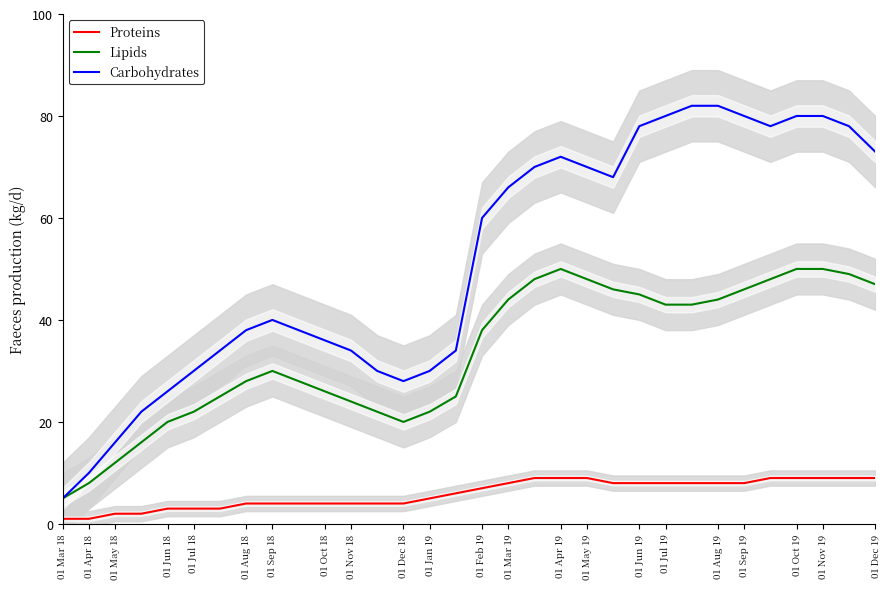

True or false: Carbohydrates and Lipids cross at least once.

False